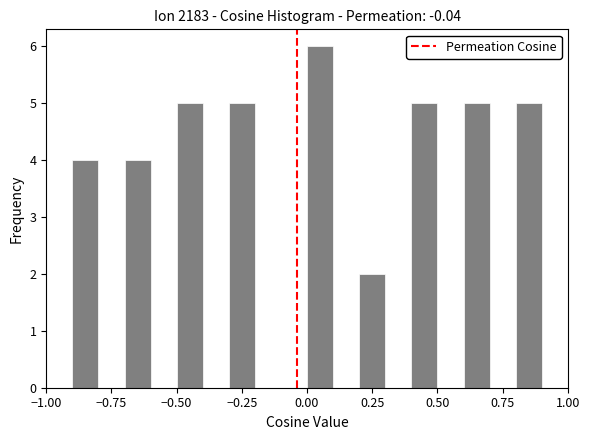

Around what value on the x-axis is the tallest bar? Give the approximate position of its centre, as read against the axis.

0.05